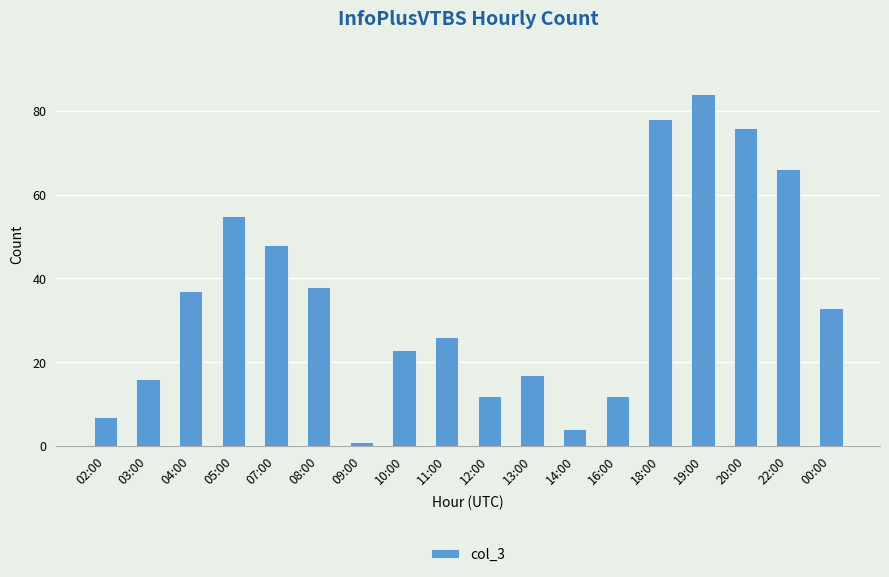

Is it true that the value at 16:00 is 12?

True